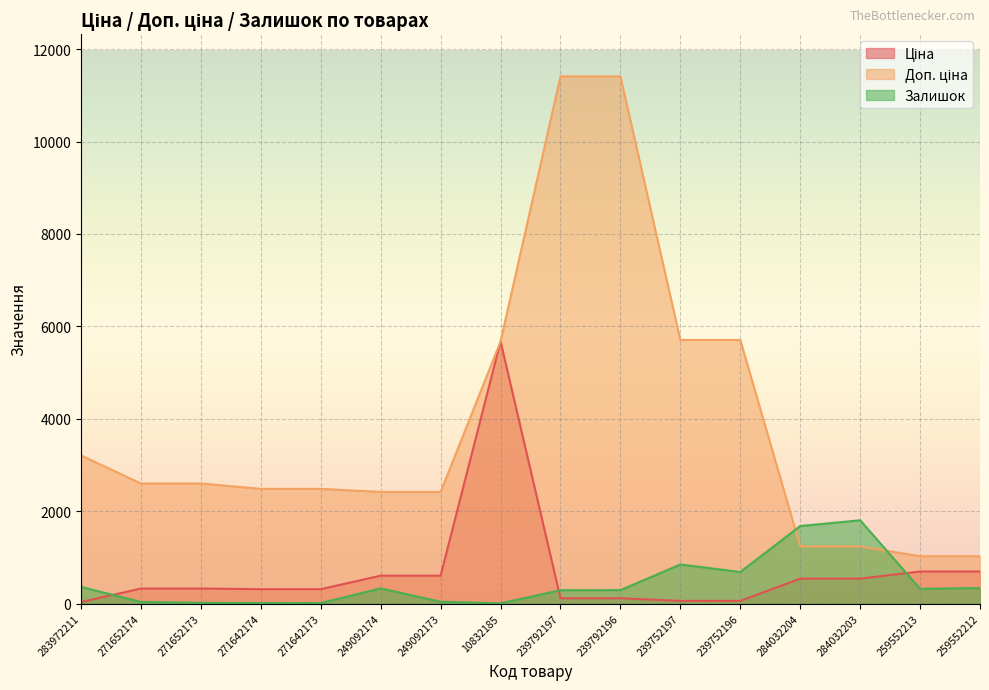

True or false: Доп. ціна has a value of 5705.0 at 239752196.

True